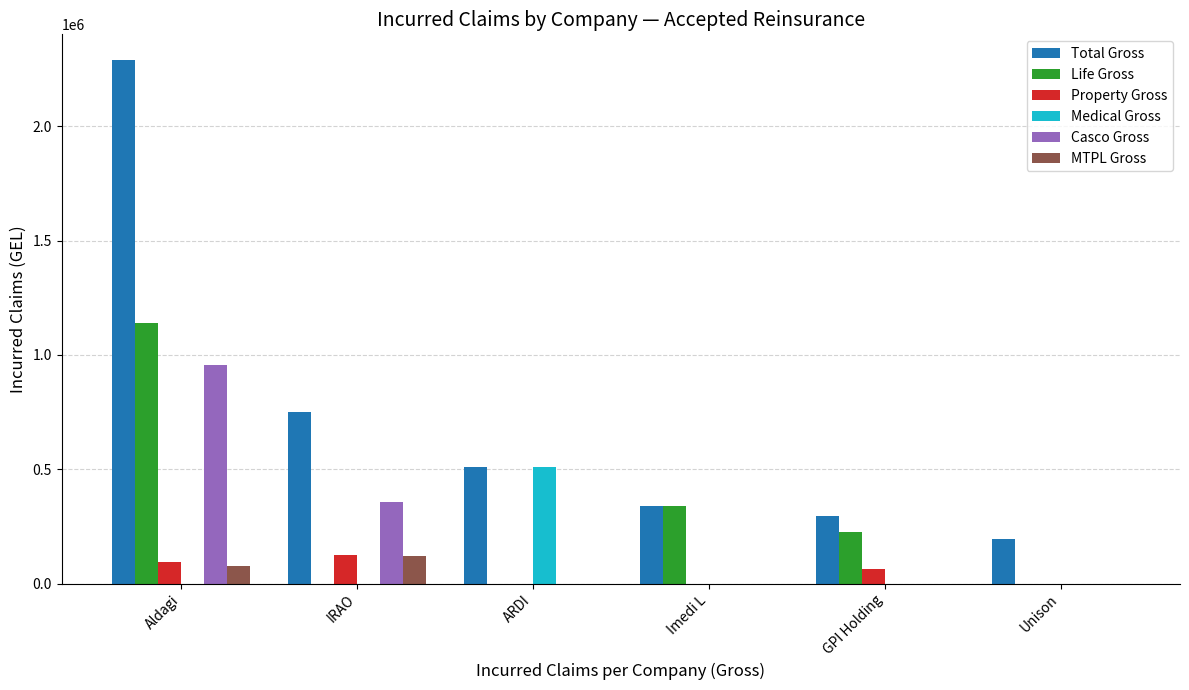

Read the Life Gross value at Imedi L.

338724.0